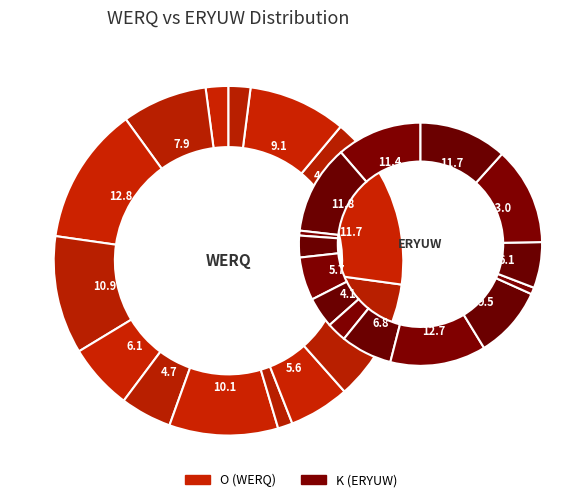

Rank the series by their average value, from lowest to highest.

K, O